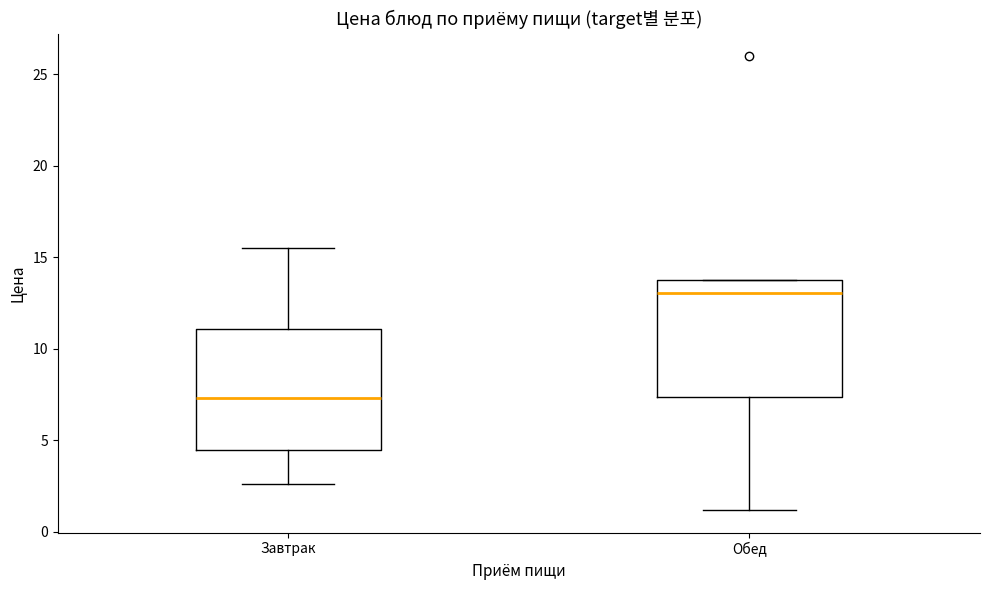

Which box has the lowest median line?

Завтрак